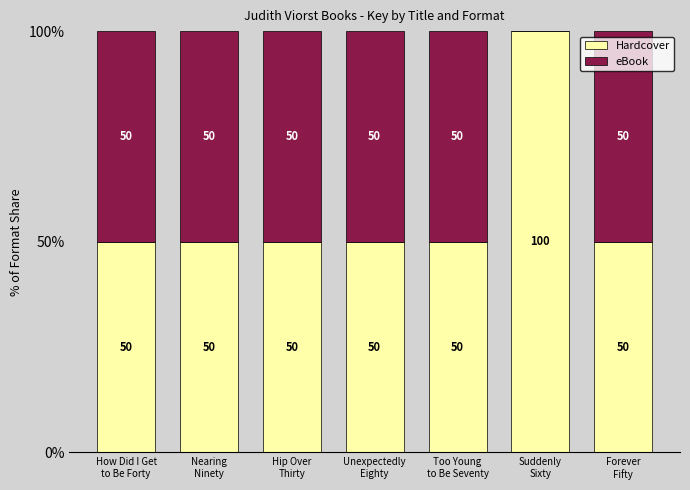

What is the sum of all Hardcover values?

400